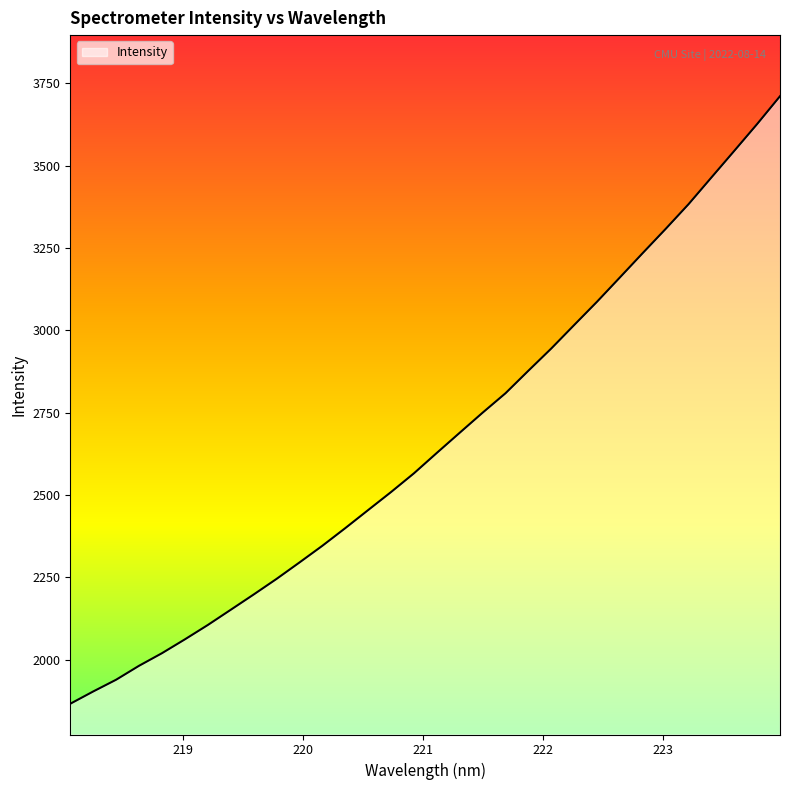

What is the greatest value displayed?

3710.3